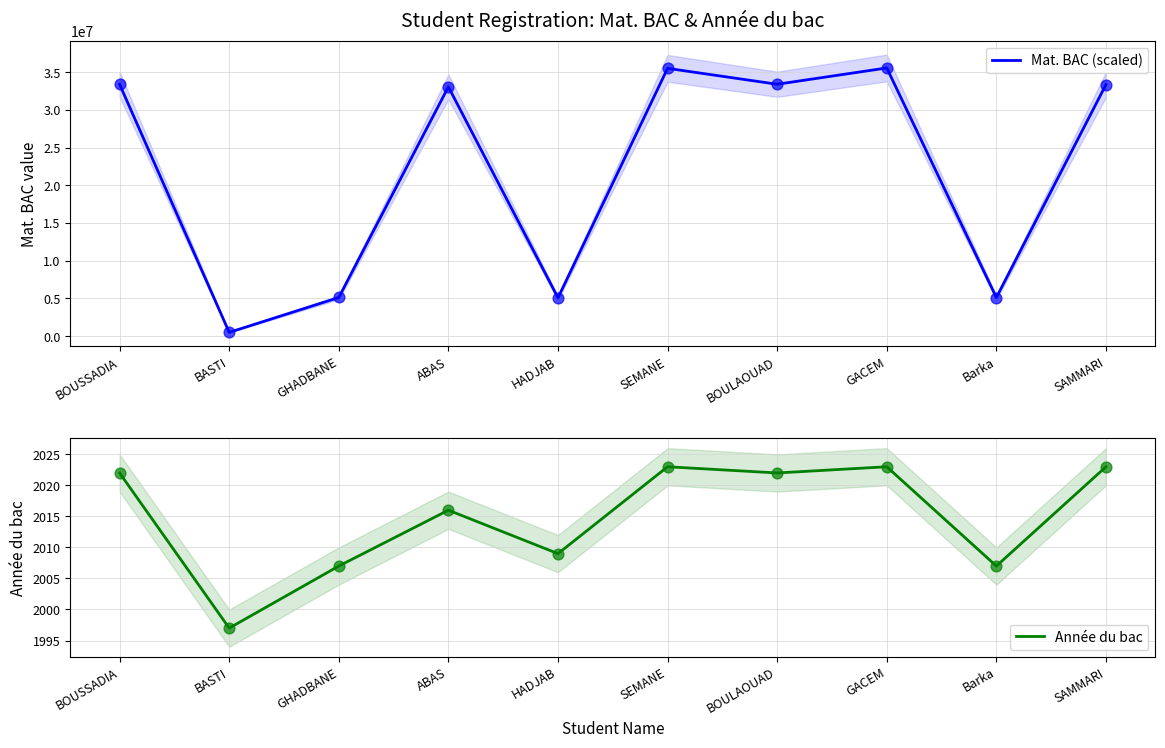

Which series contains the lowest Y value?

Année du bac